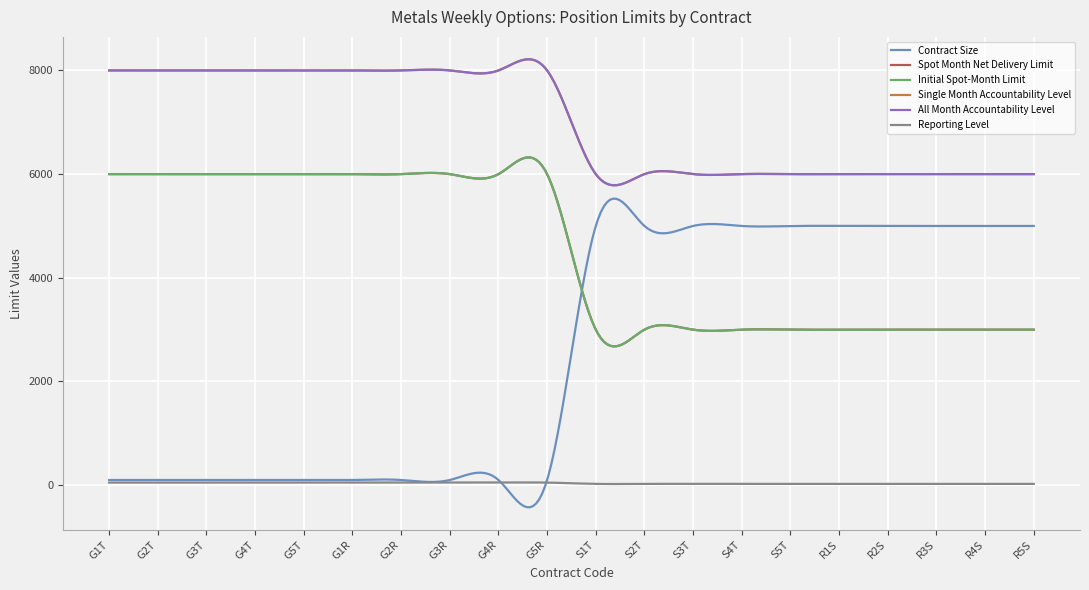

Does the chart have visible grid lines?

Yes